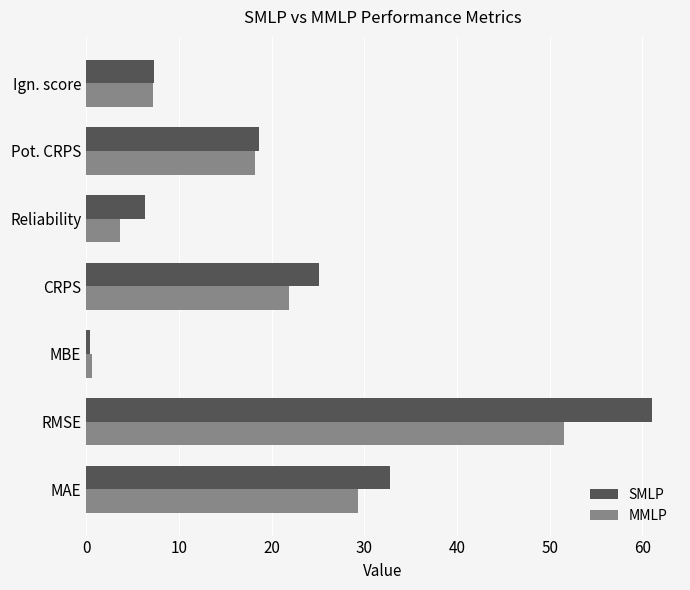

True or false: SMLP has a value of 11.5 at Ign. score.

False